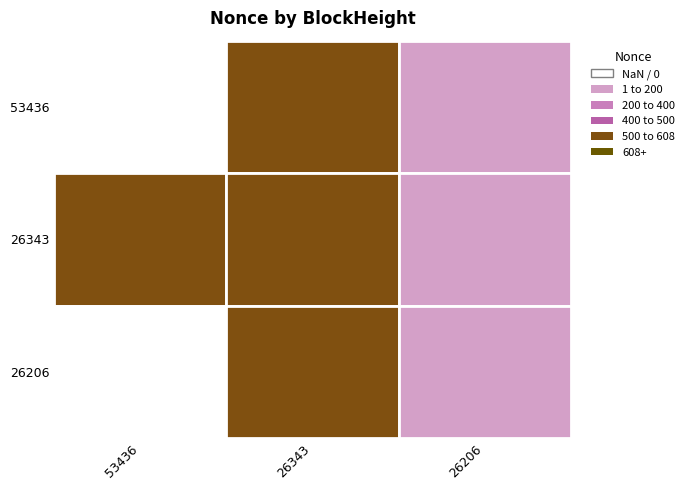

How many values in the 53436 series are below 159?

1